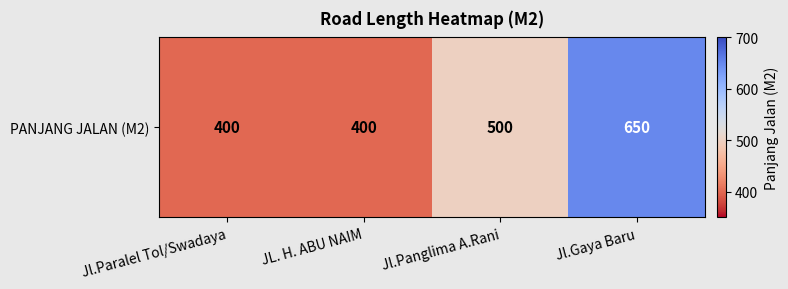

At which label does the data first exceed 500?

Jl.Gaya Baru